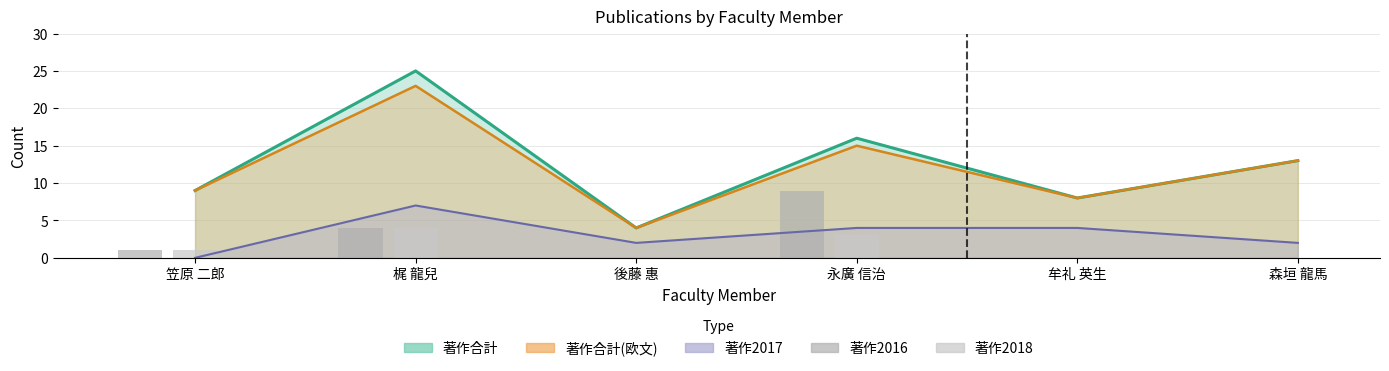

Which category has the lowest value across all series?

後藤 惠